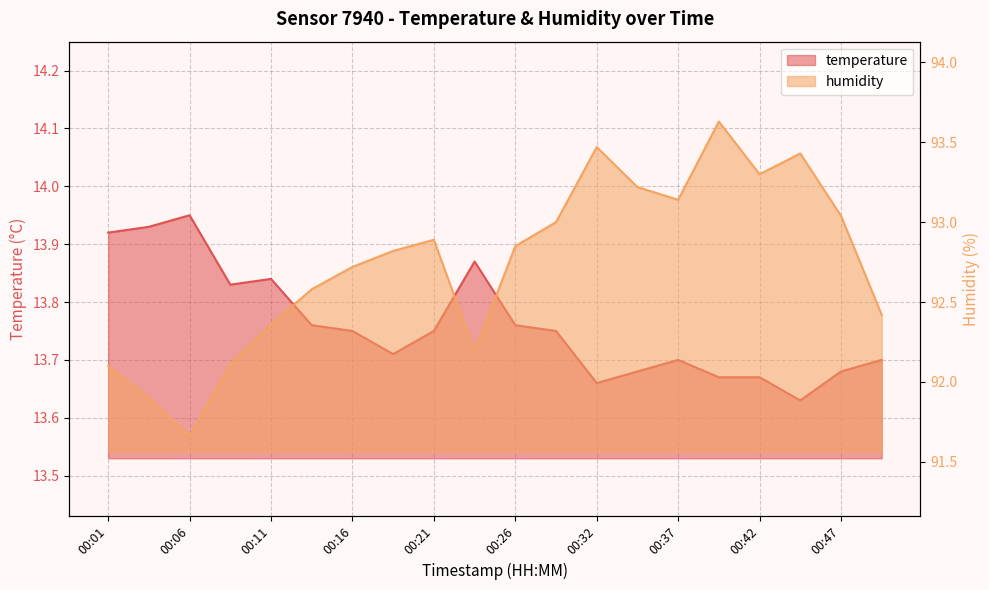

True or false: humidity and temperature intersect in this chart.

False